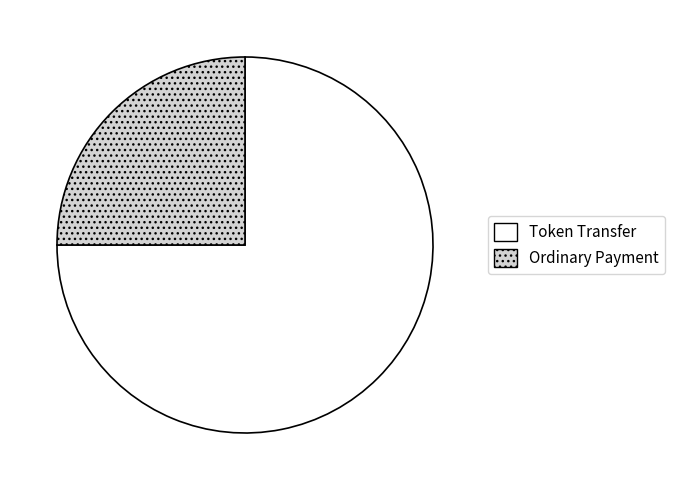

Does Token Transfer represent more than half of the total?

Yes